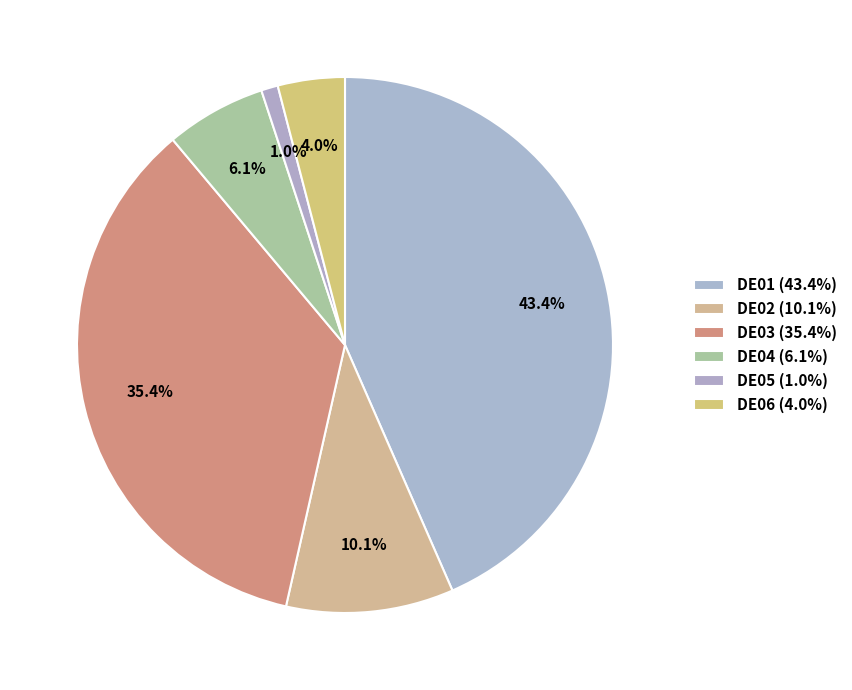

To the nearest percent, what percentage of the pie is DE04?

6%